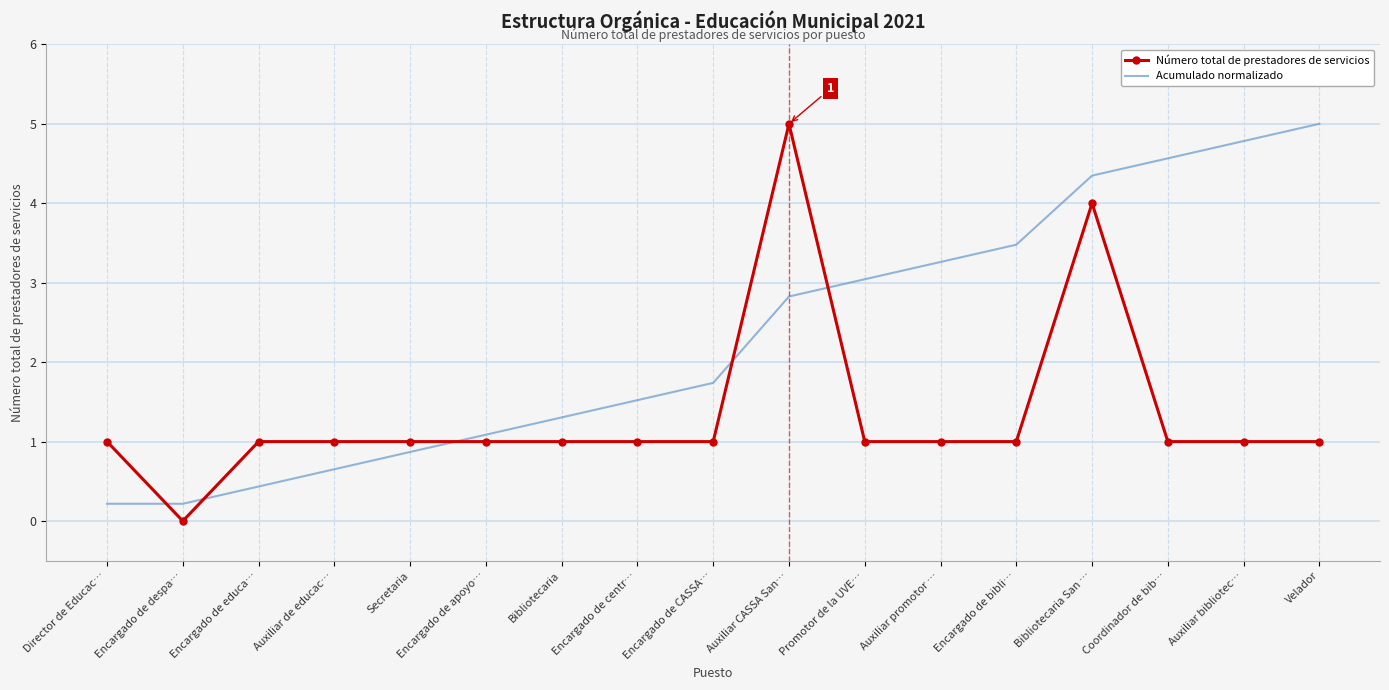

What is the approximate value of Número total de prestadores de servicios at Encargado de bibli…?

1.0